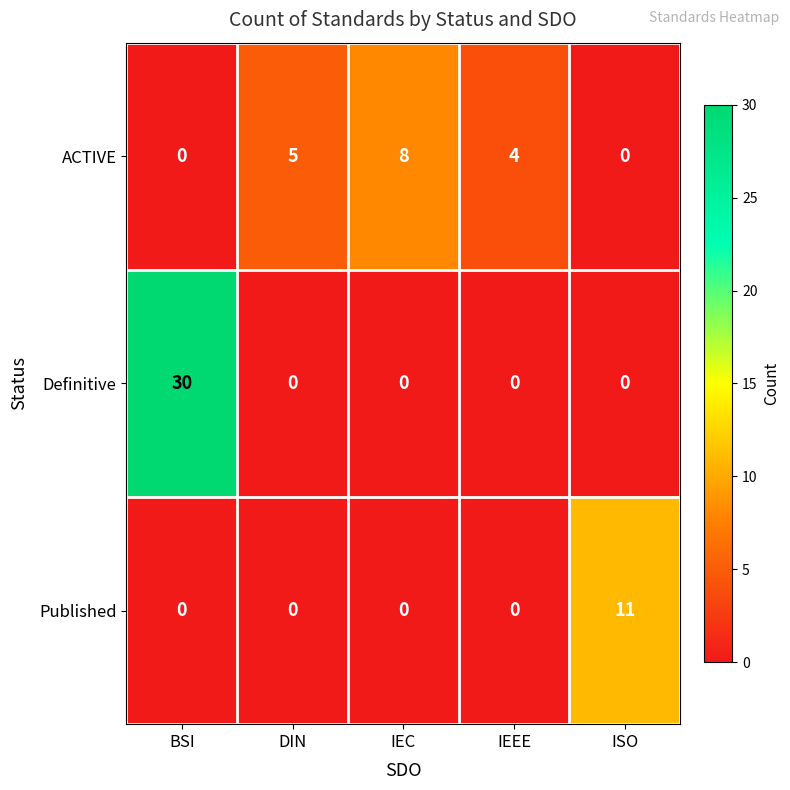

Reading left to right, list all the values displayed in this chart.

ACTIVE: BSI=0	DIN=5	IEC=8	IEEE=4	ISO=0
Definitive: BSI=30	DIN=0	IEC=0	IEEE=0	ISO=0
Published: BSI=0	DIN=0	IEC=0	IEEE=0	ISO=11